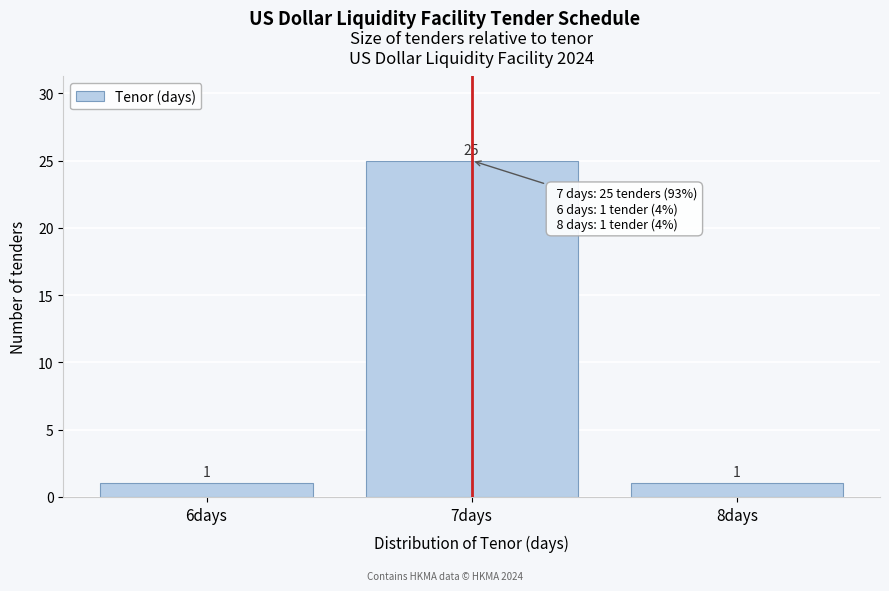

Reading left to right, extract all data points from this chart.

6days=1	7days=25	8days=1